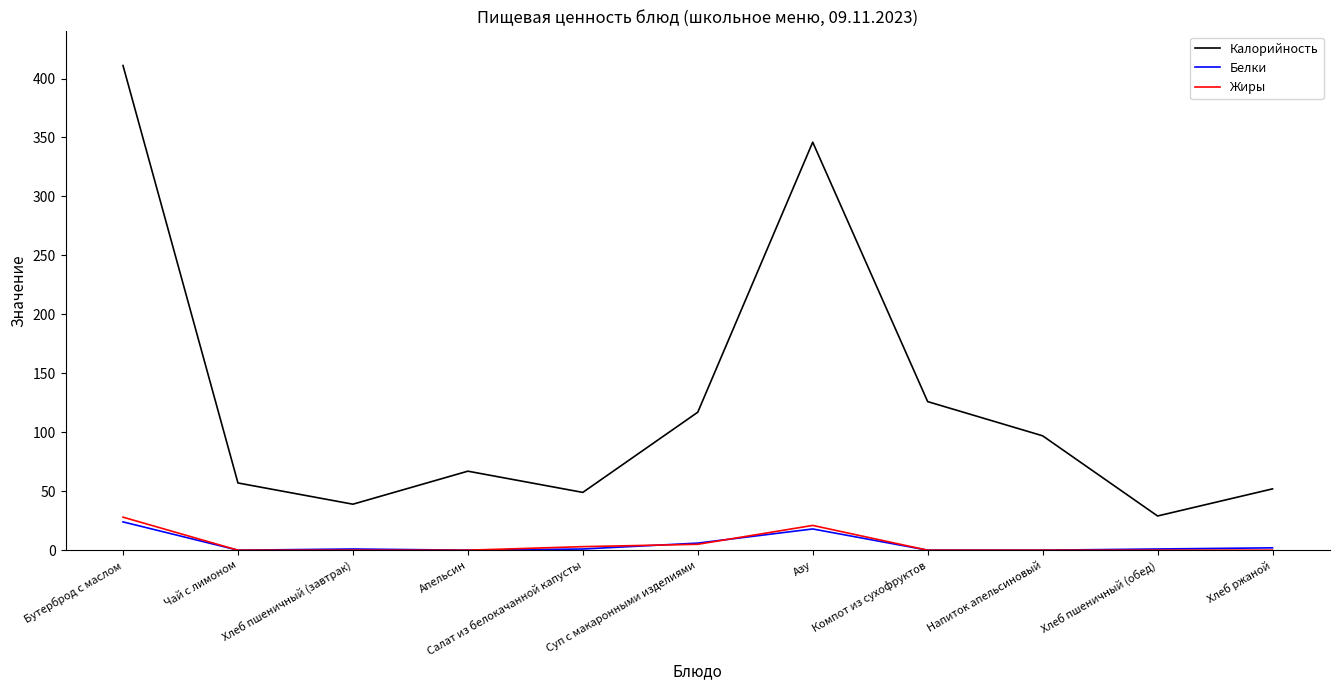

What is the highest value of the Белки series?

24